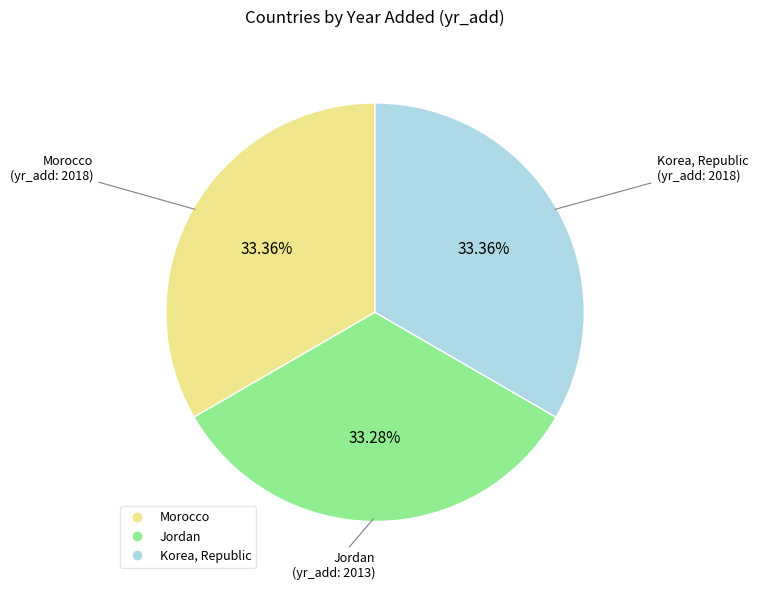

How many slices are in this pie chart?

3